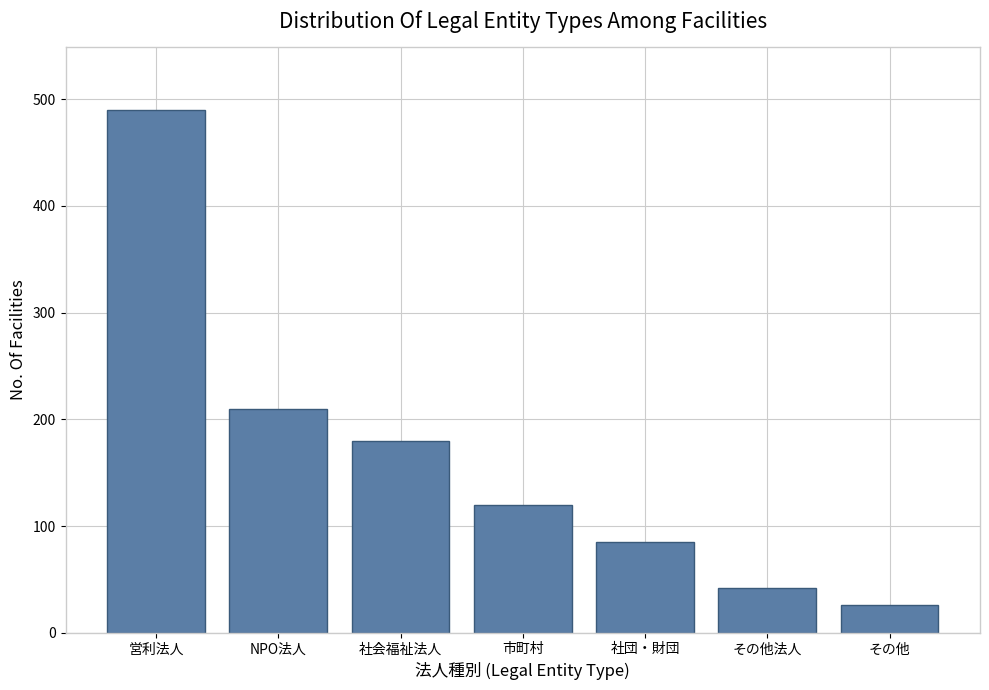

The value at 社会福祉法人 is 243. True or false?

False